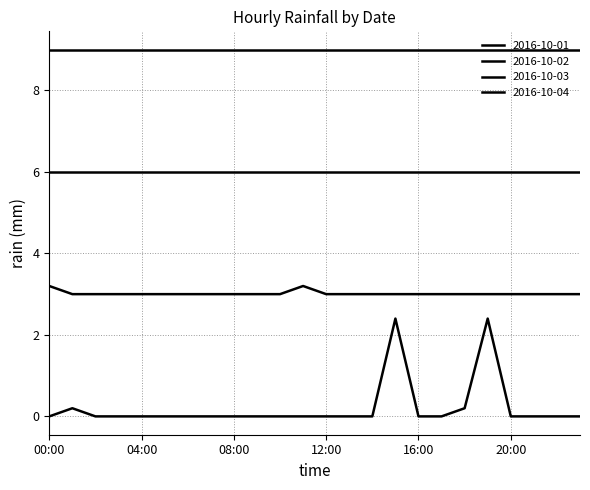

Does the chart have visible grid lines?

Yes